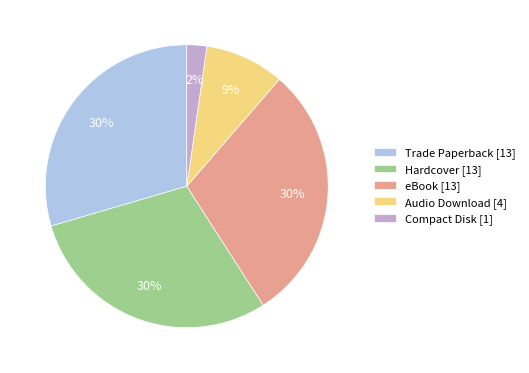

Combined, do eBook [13] and Trade Paperback [13] account for over 50%?

Yes